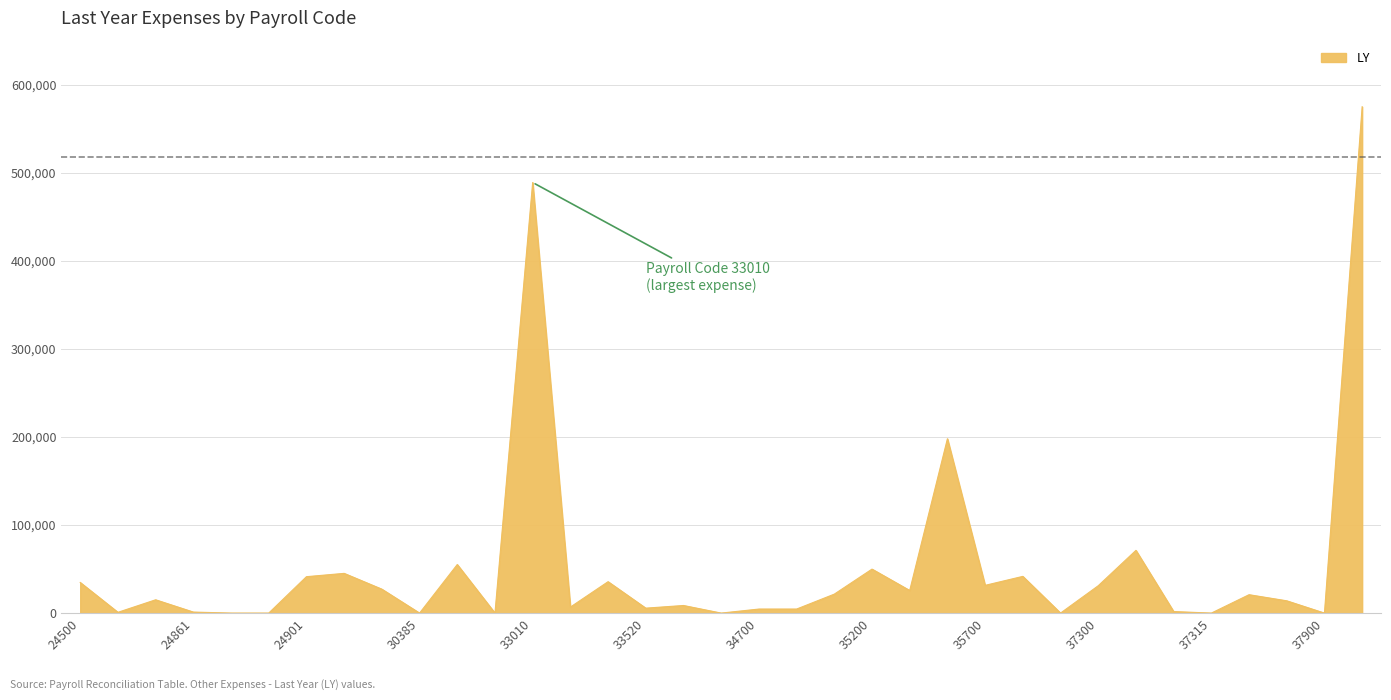

What is the greatest value displayed?

574857.7